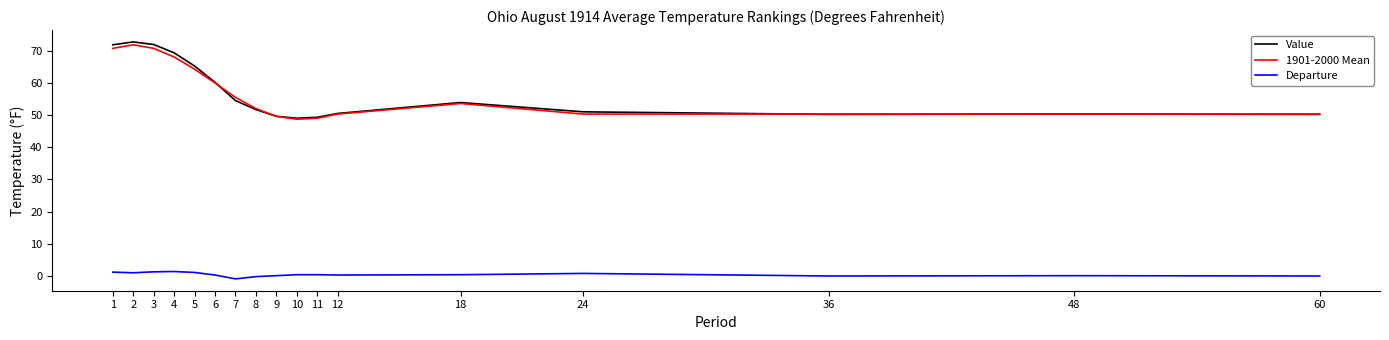

What is the maximum value shown in the chart?

72.9